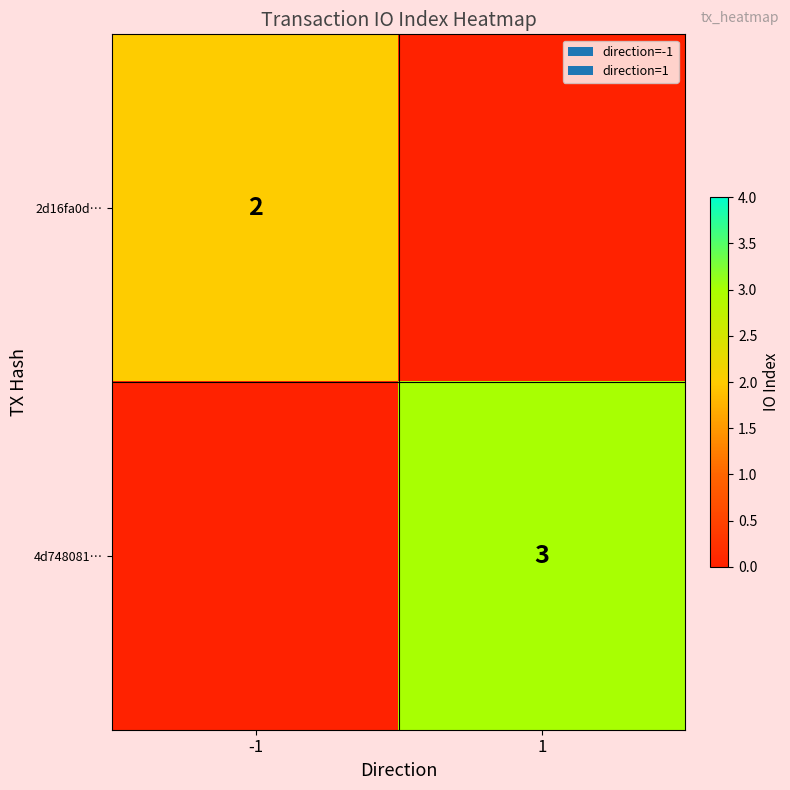

What is the difference between the highest and lowest values at -1?

2